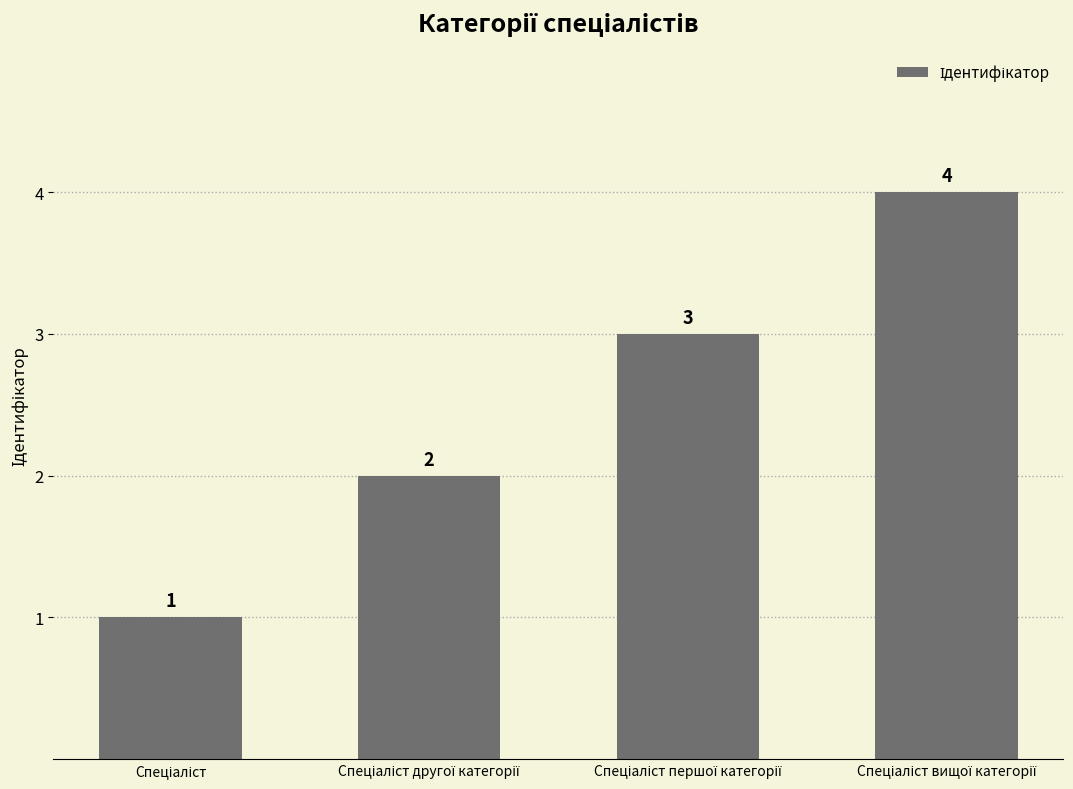

How many categories are shown in the chart?

4